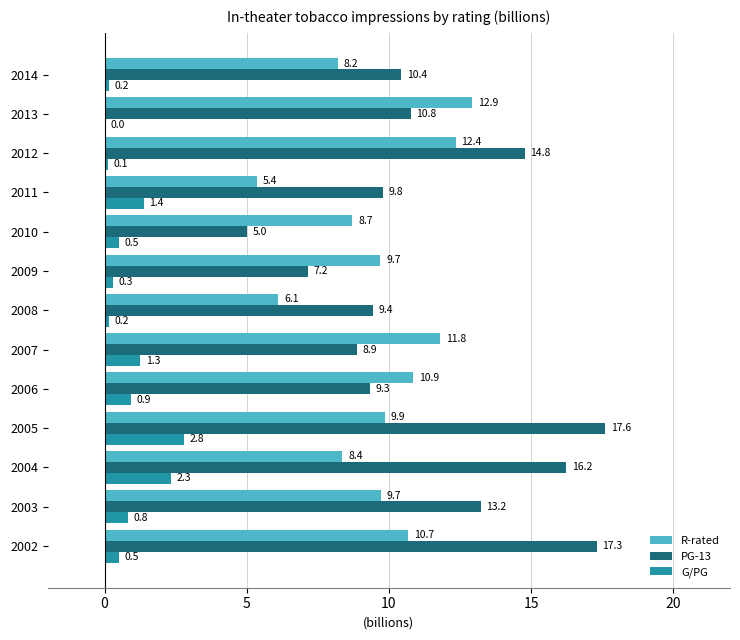

Between 2002 and 2013, which series saw the biggest shift?

PG-13